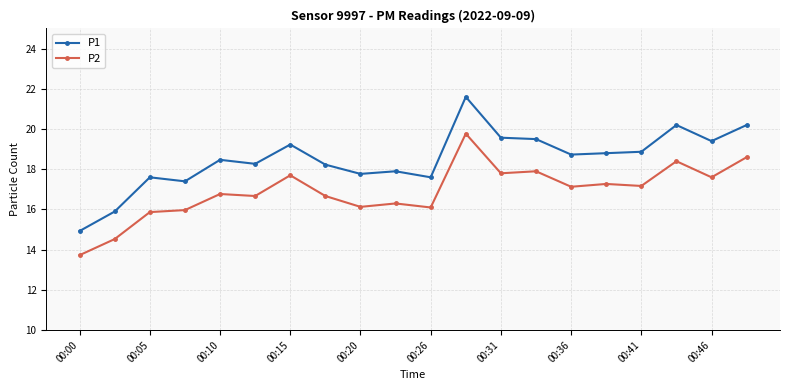

Rank the series by their average value, from highest to lowest.

P1, P2